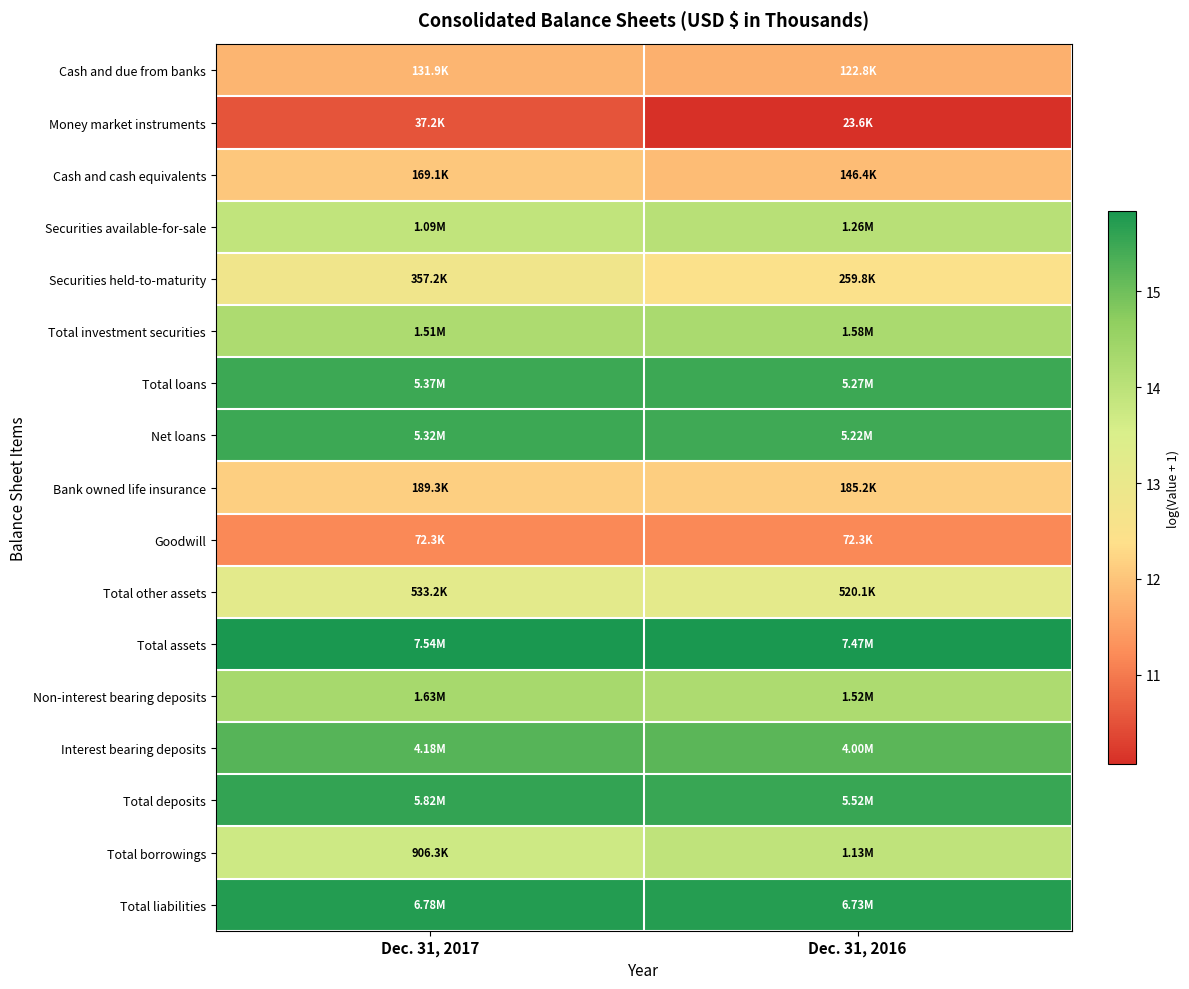

At Dec. 31, 2017, list the series in order from smallest to largest.

Money market instruments, Goodwill, Cash and due from banks, Cash and cash equivalents, Bank owned life insurance, Securities held-to-maturity, Total other assets, Total borrowings, Securities available-for-sale, Total investment securities, Non-interest bearing deposits, Interest bearing deposits, Net loans, Total loans, Total deposits, Total liabilities, Total assets